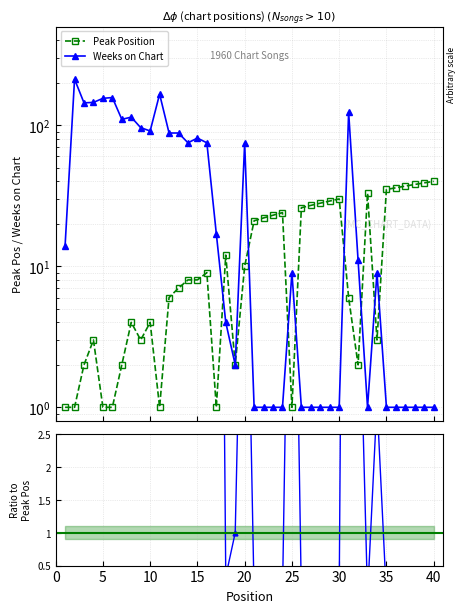

How many data points does each series have?

40